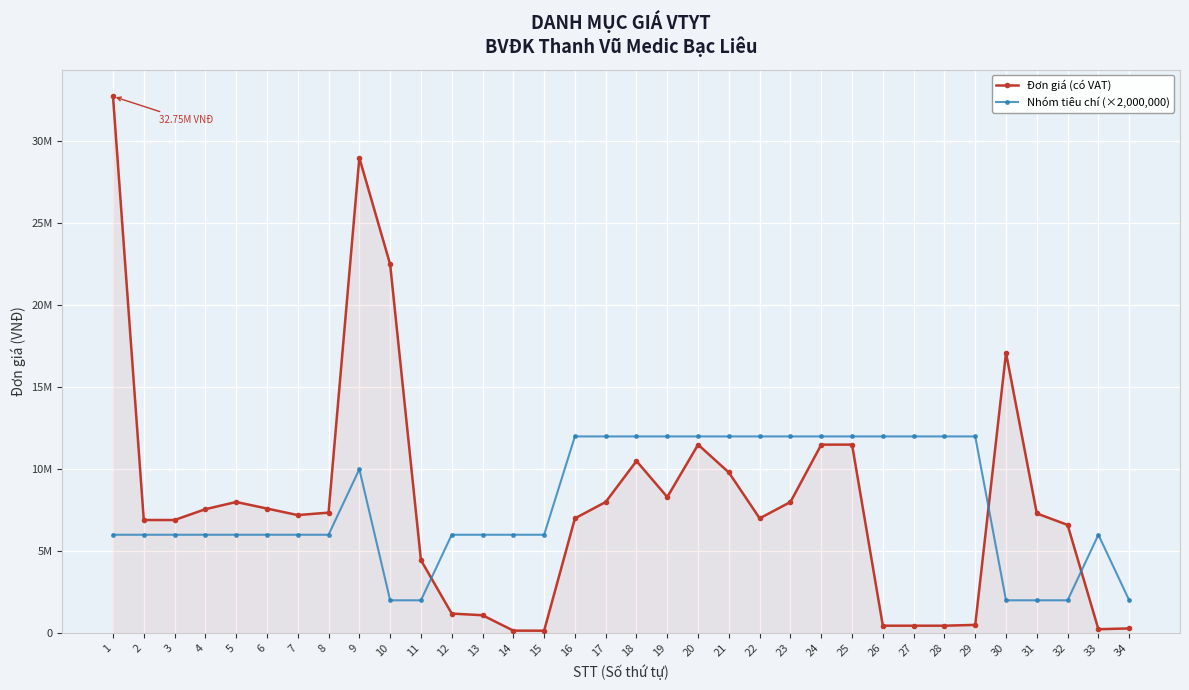

True or false: Nhóm tiêu chí (×2,000,000) and Đơn giá (có VAT) intersect in this chart.

True